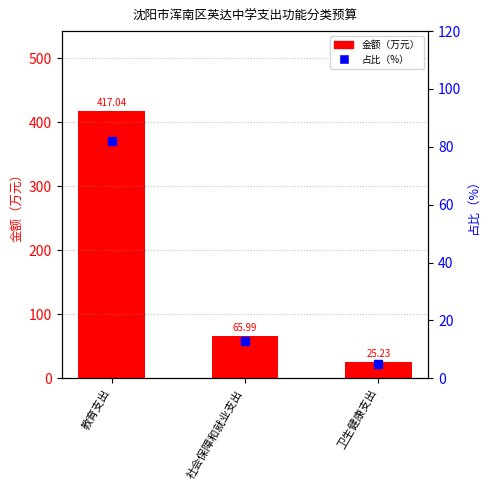

Between 卫生健康支出 and 教育支出, which is larger?

教育支出